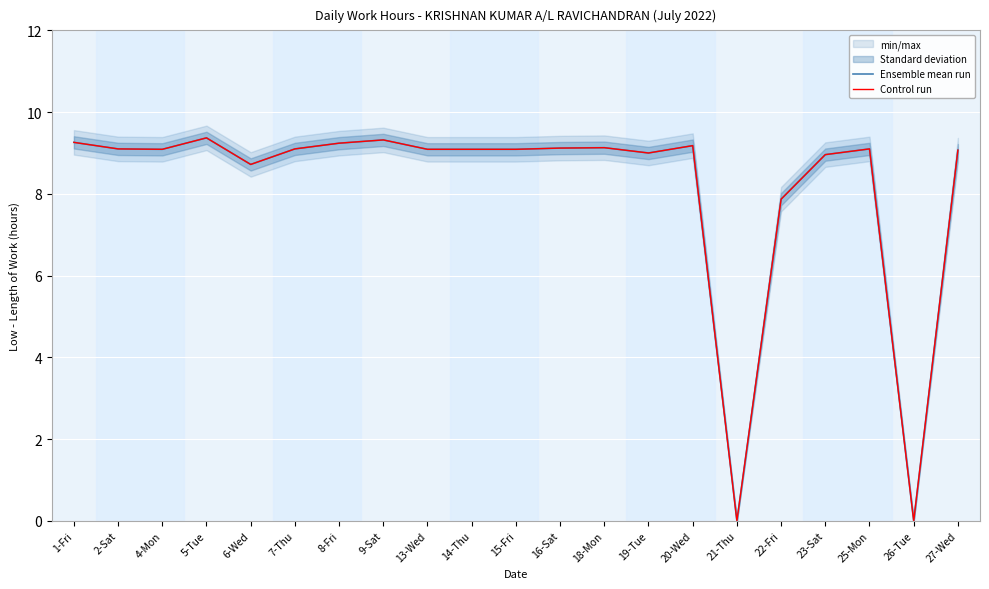

At which label is Control run closest to 4?

22-Fri